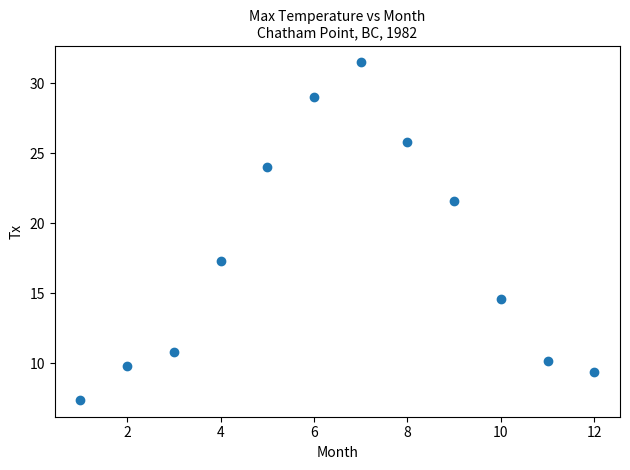

What Y value in the scatter plot is closest to 19?

17.3